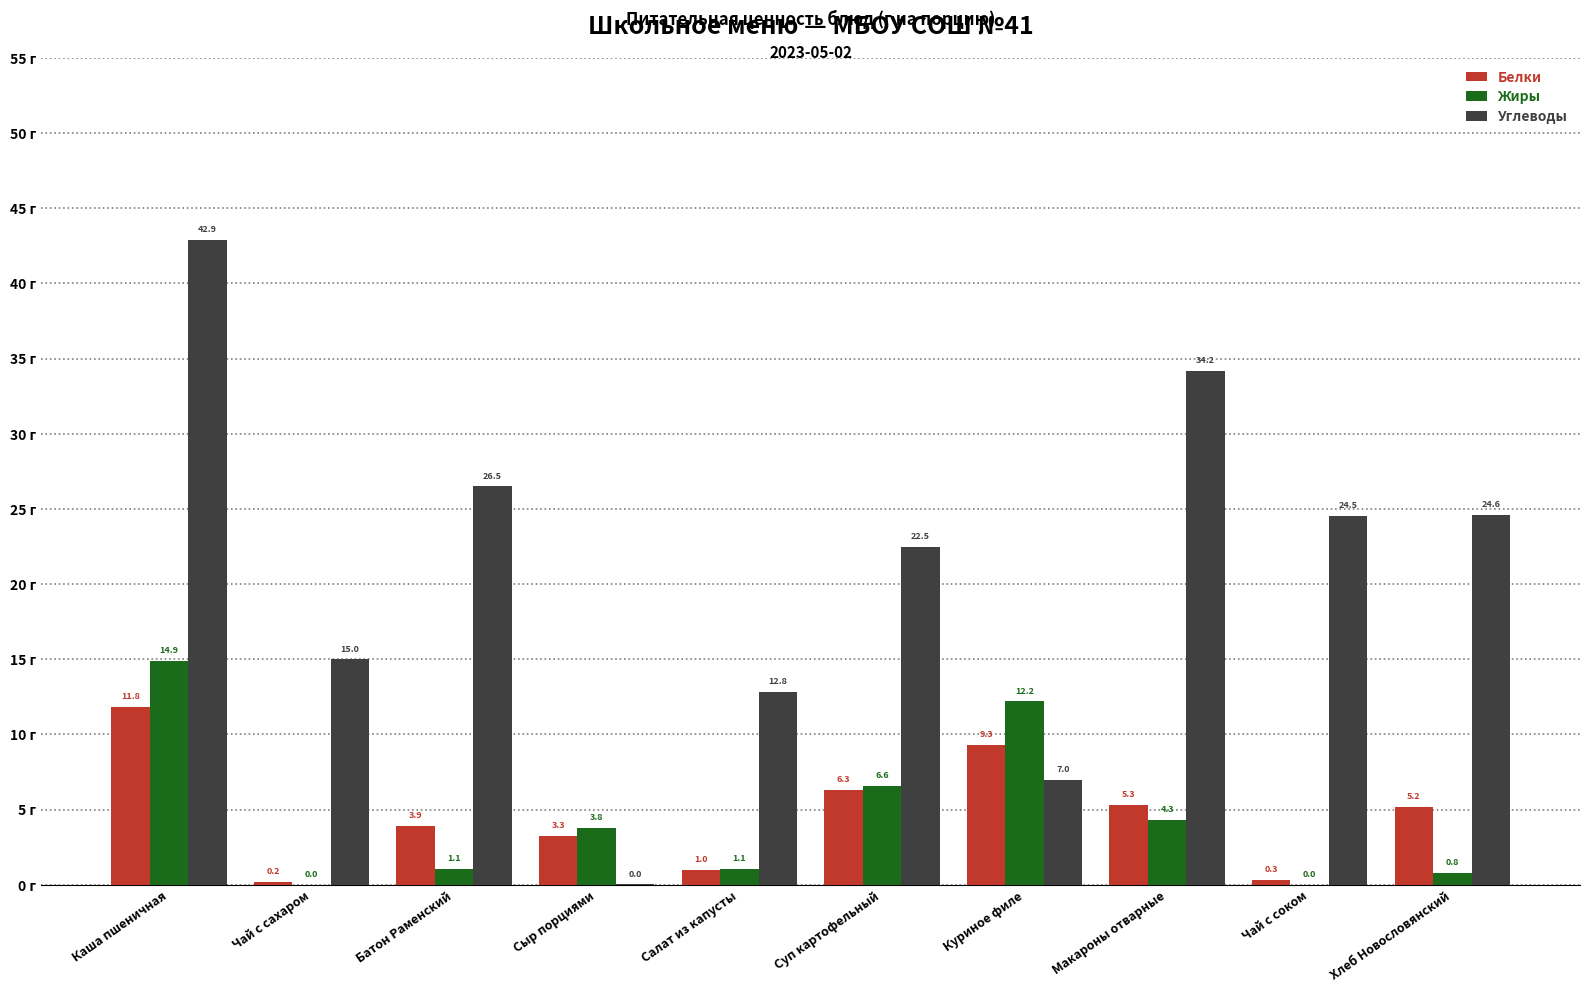

At which label is Углеводы closest to 21?

Суп картофельный